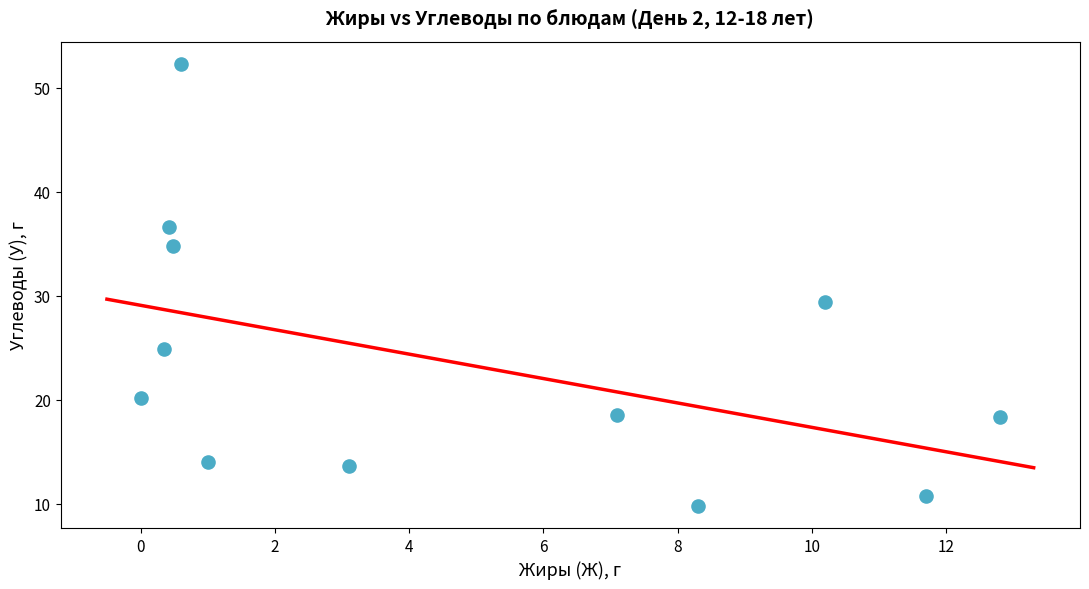

What Y value in the scatter plot is closest to 31?

29.4